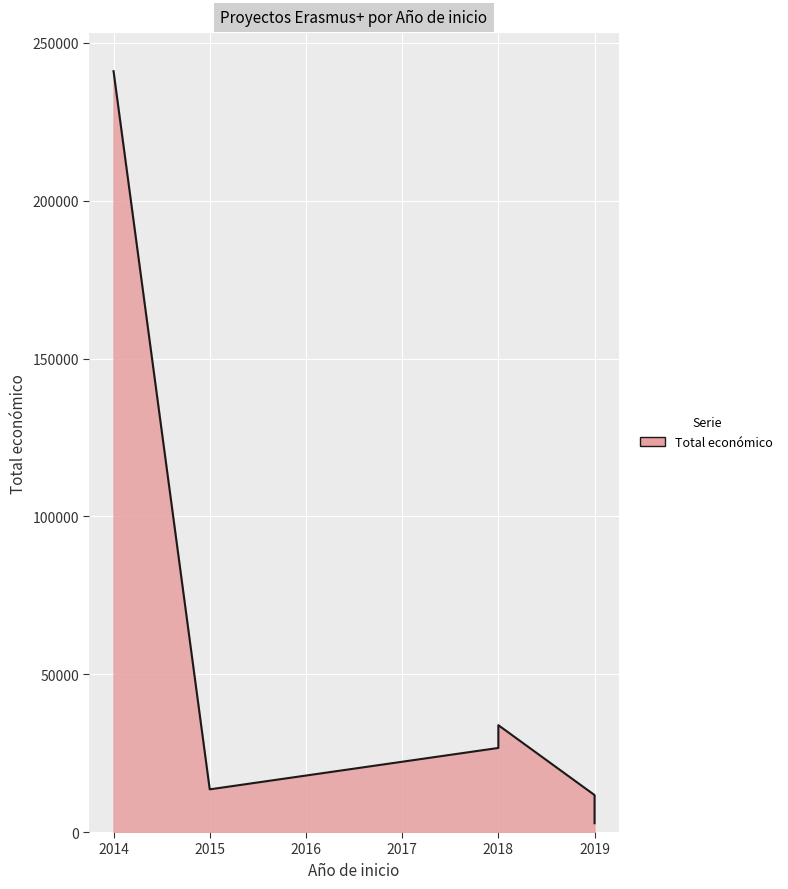

What is the difference between the maximum and minimum values?

238244